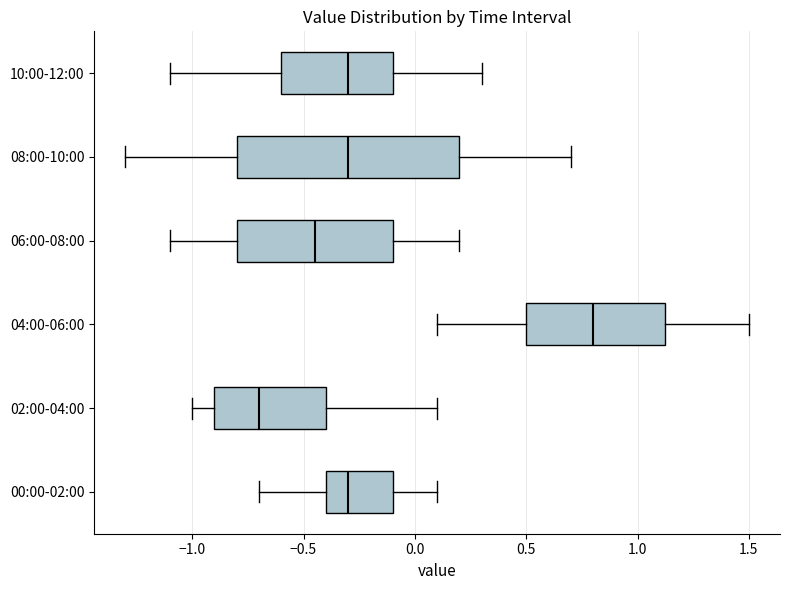

Which box's median line is the furthest to the left?

02:00-04:00